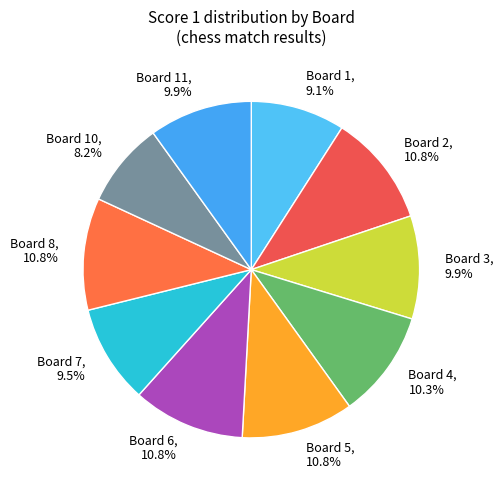

What percentage is NOT represented by Board 5?

89.2%